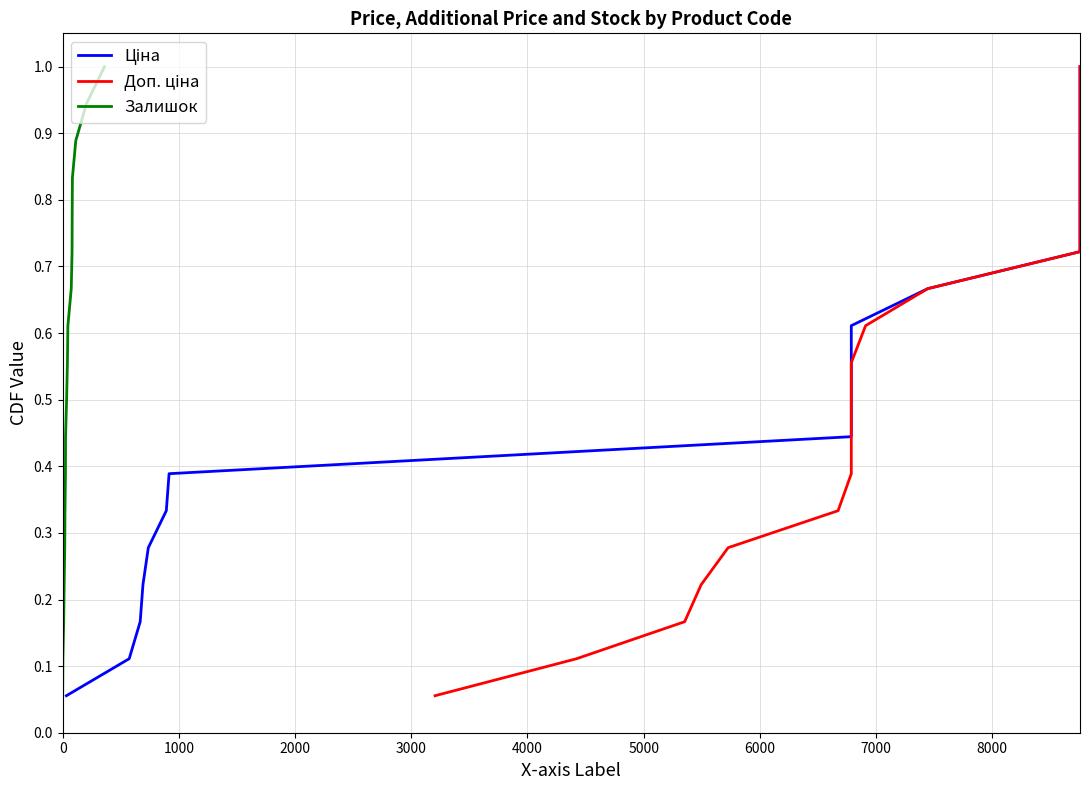

Reading left to right, list all the values displayed in this chart.

Ціна: 0.1	0.1	0.2	0.2	0.3	0.3	0.4	0.4	0.5	0.6	0.6	0.7	0.7	0.8	0.8	0.9	0.9	1.0
Доп. ціна: 0.1	0.1	0.2	0.2	0.3	0.3	0.4	0.4	0.5	0.6	0.6	0.7	0.7	0.8	0.8	0.9	0.9	1.0
Залишок: 0.1	0.1	0.2	0.2	0.3	0.3	0.4	0.4	0.5	0.6	0.6	0.7	0.7	0.8	0.8	0.9	0.9	1.0